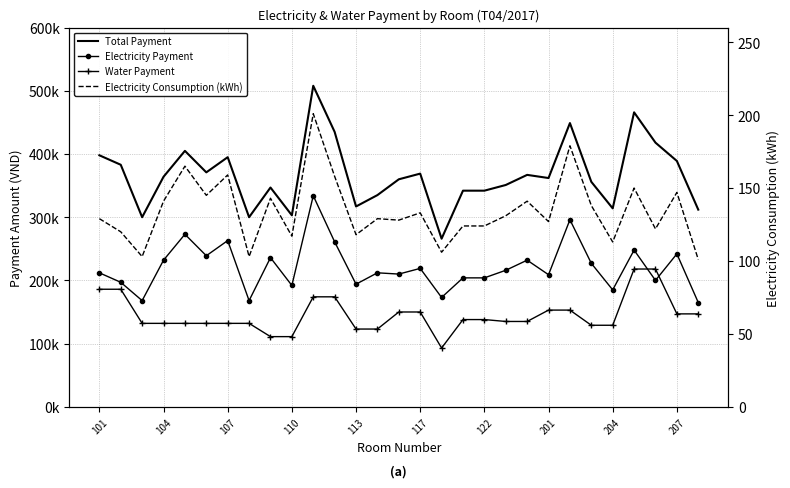

Count the number of categories in the chart.

29